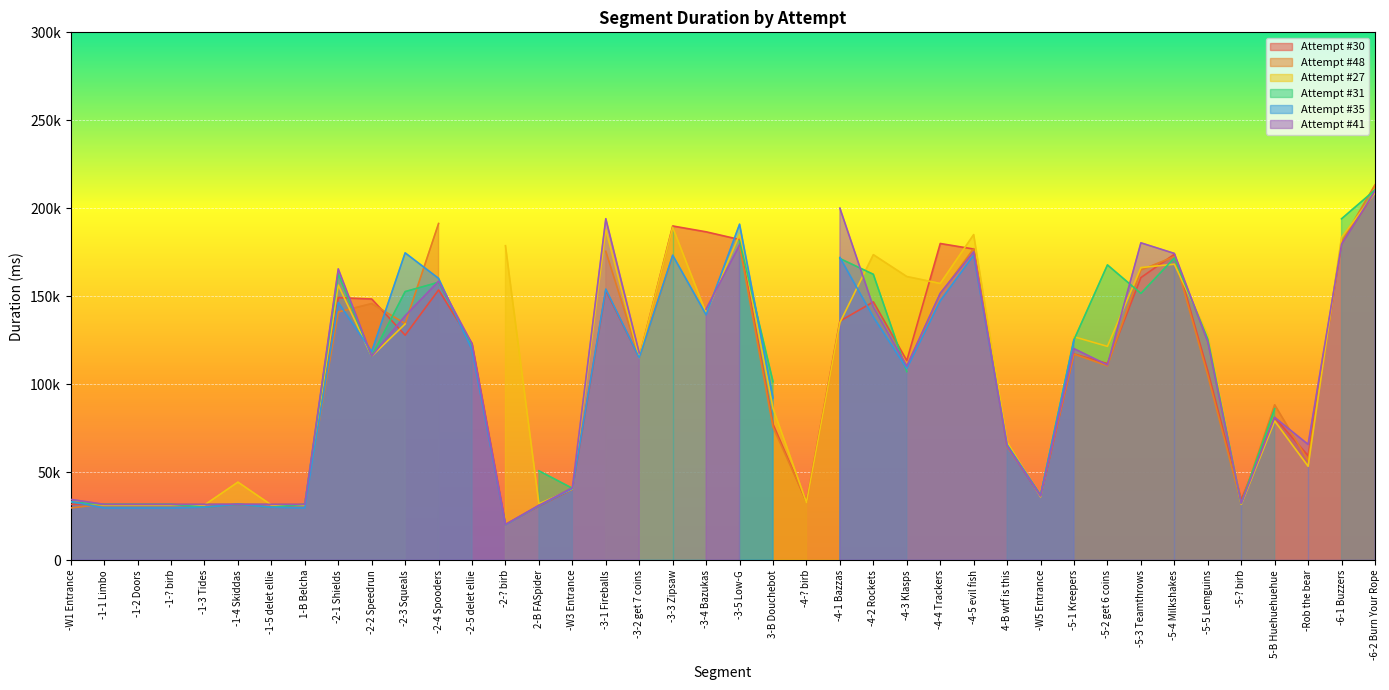

What is the sum of all Attempt #27 values?

4044064